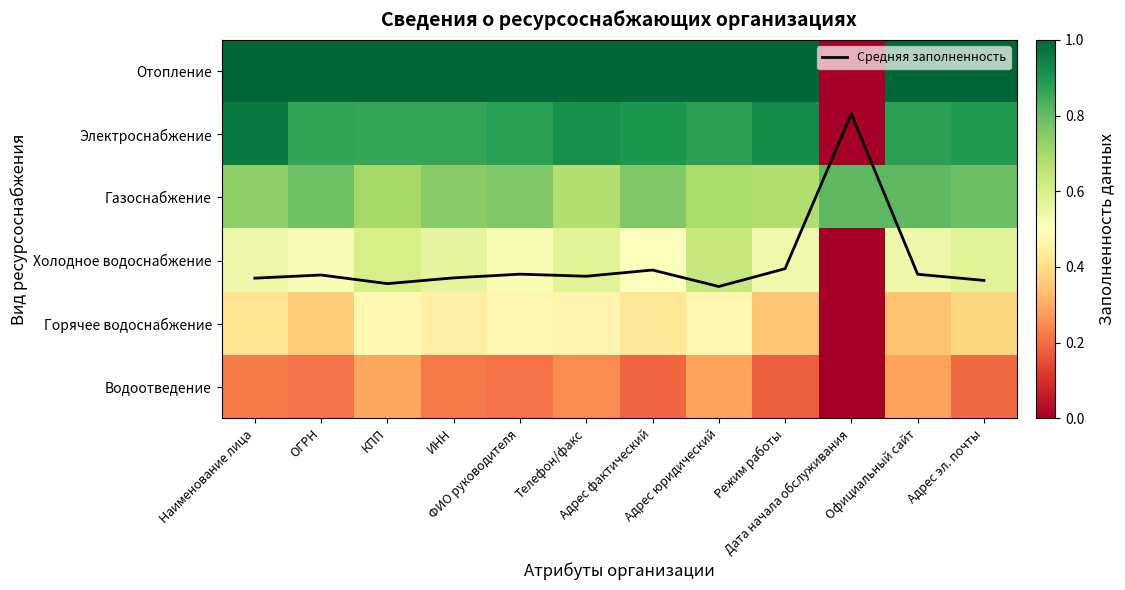

At which category is the sum across all series the highest?

Адрес юридический